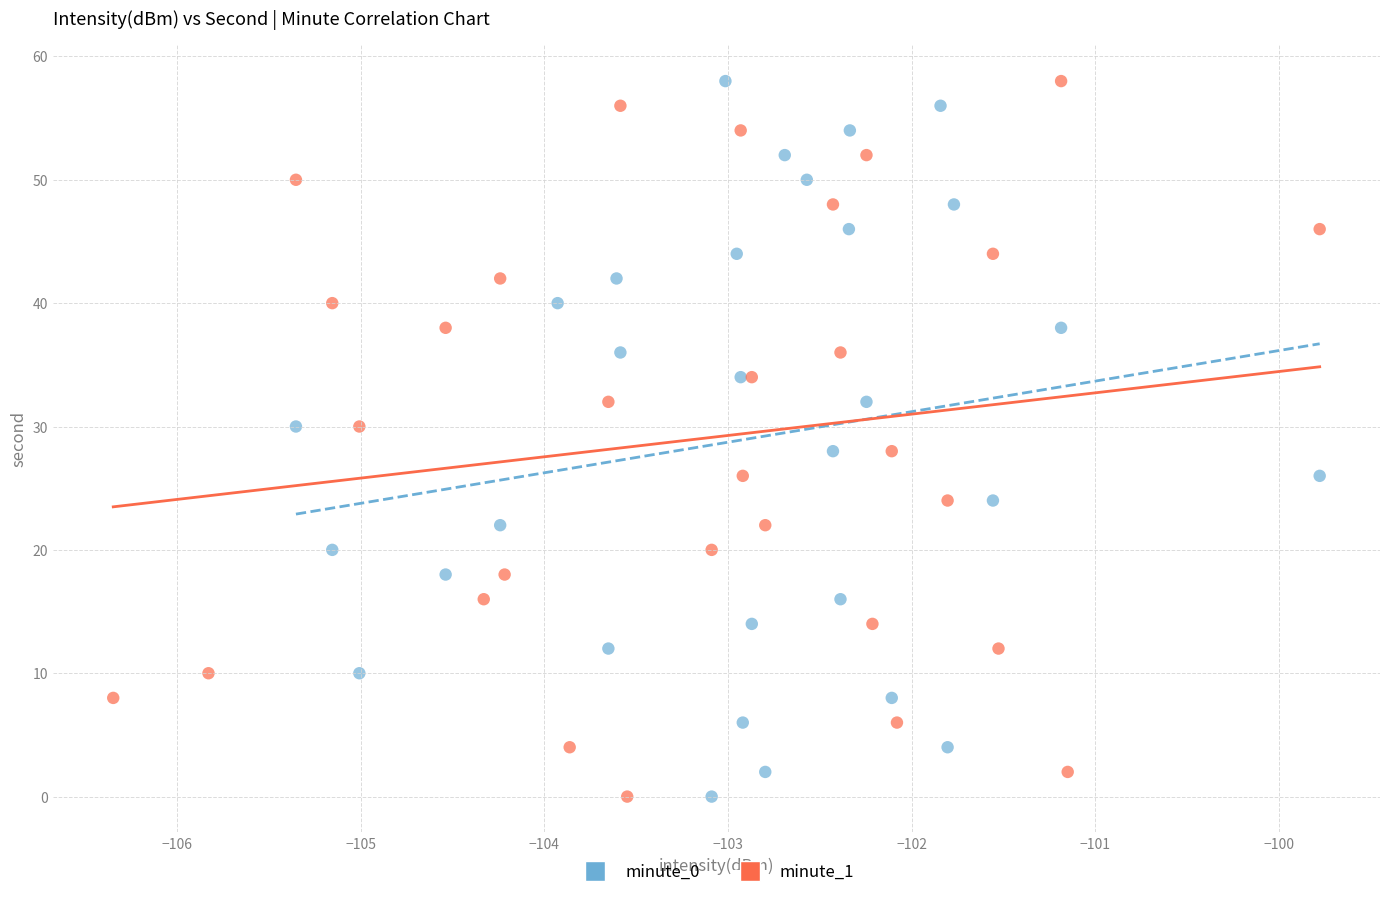

What are all the series names shown in the legend?

minute_0, minute_1